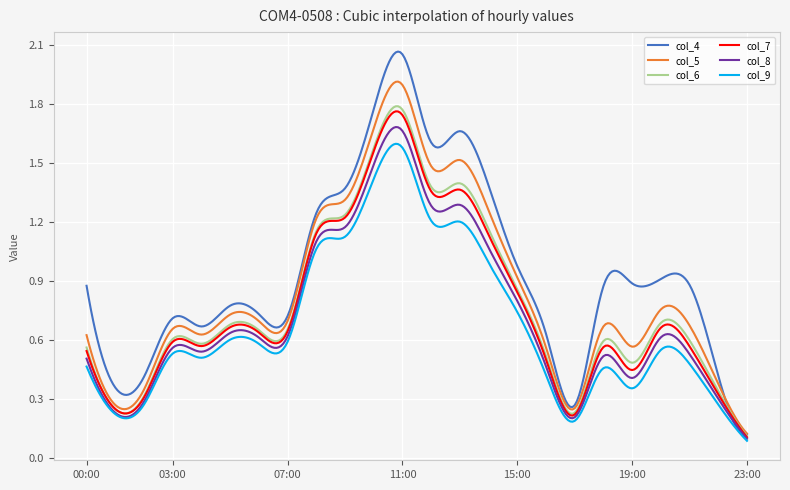

Which series has the widest spread of values?

col_4